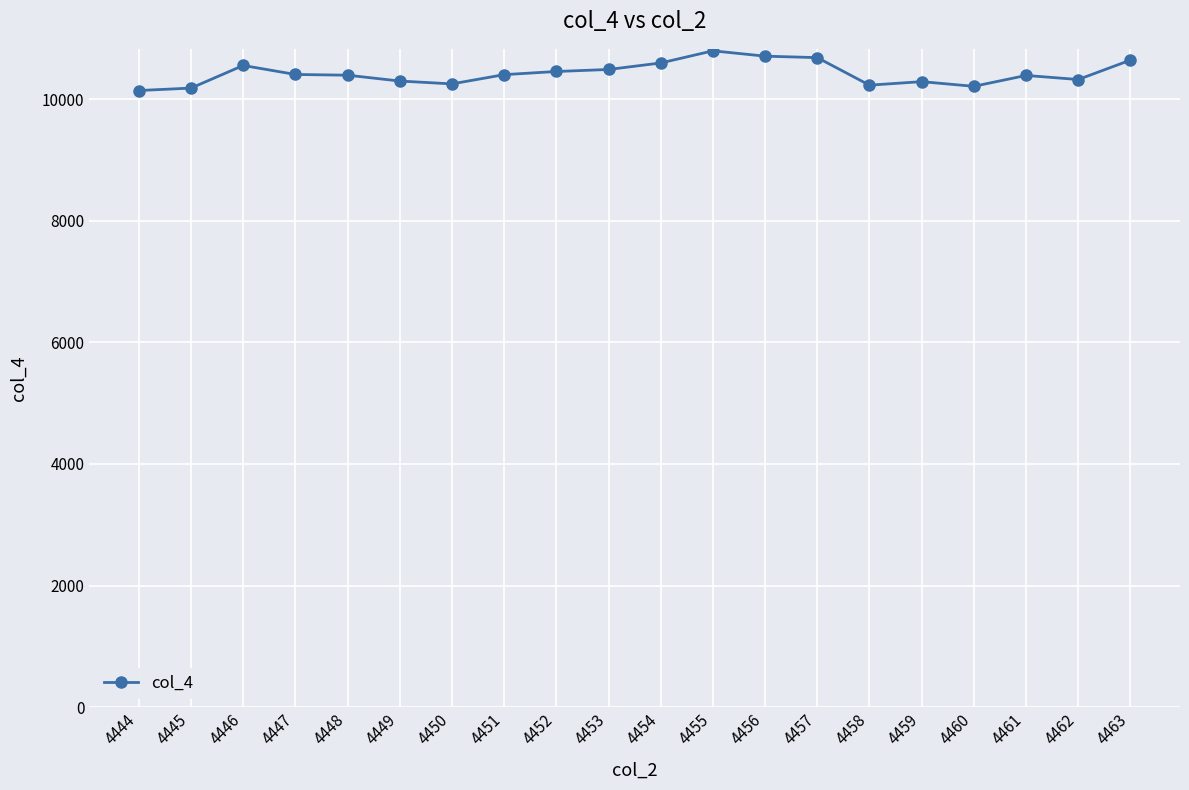

What is the minimum value shown in the chart?

10142